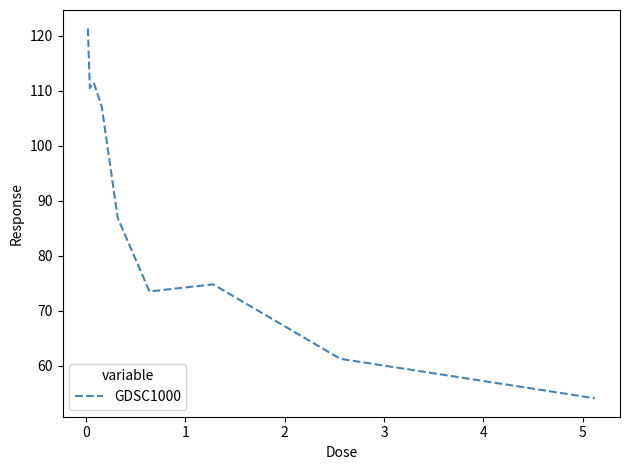

What is the maximum value shown in the chart?

121.4